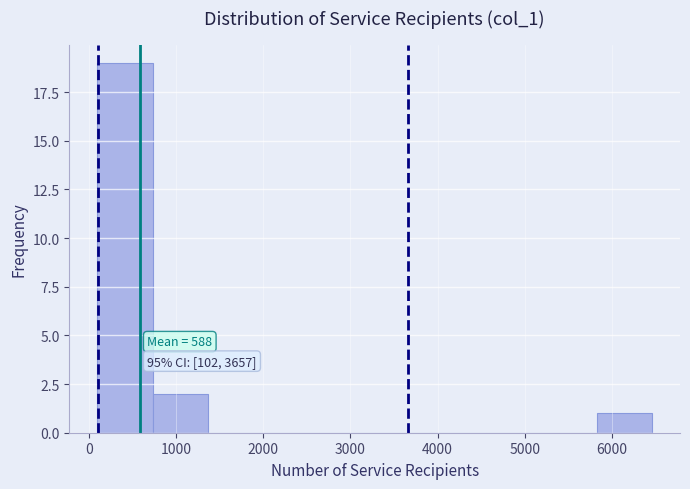

Which range on the x-axis has the tallest bar?

100 to 700